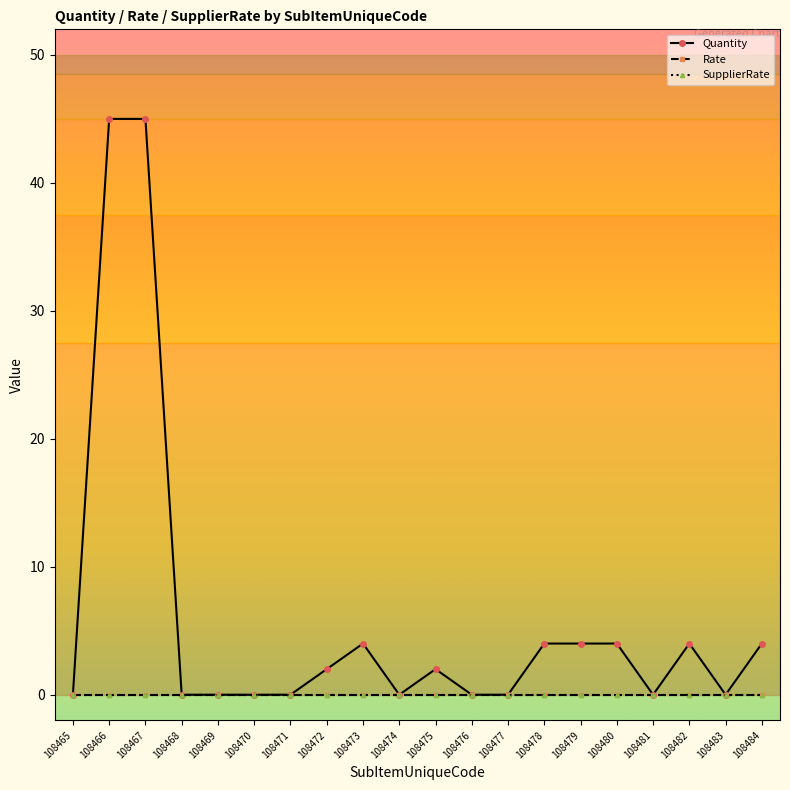

True or false: Quantity has more than 0 interior local peaks.

True